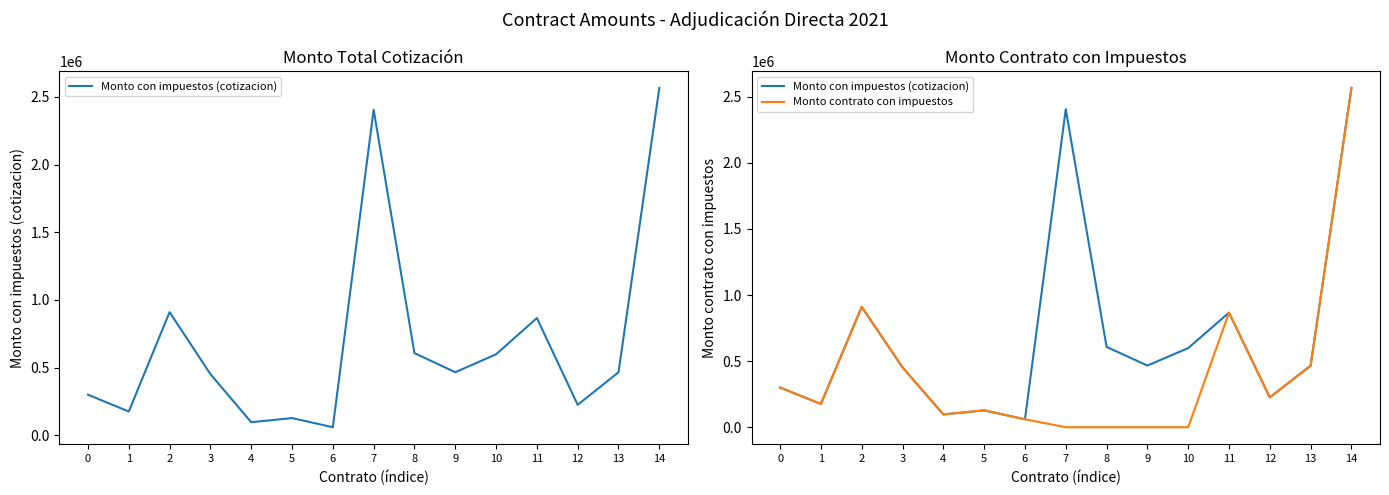

What is the average value of the Monto con impuestos (cotizacion) series?

688373.1